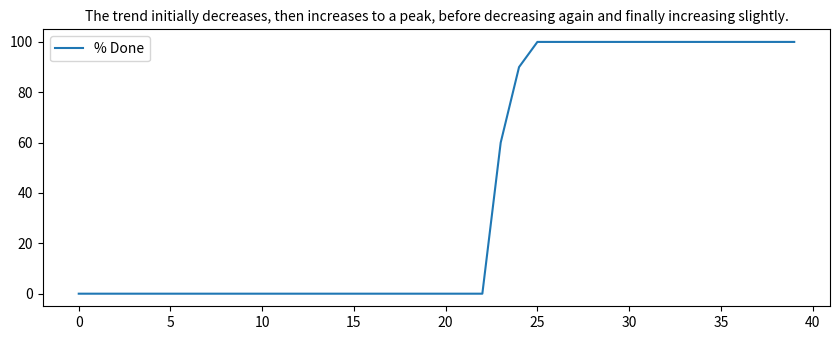

What is the sum of all values?

1650